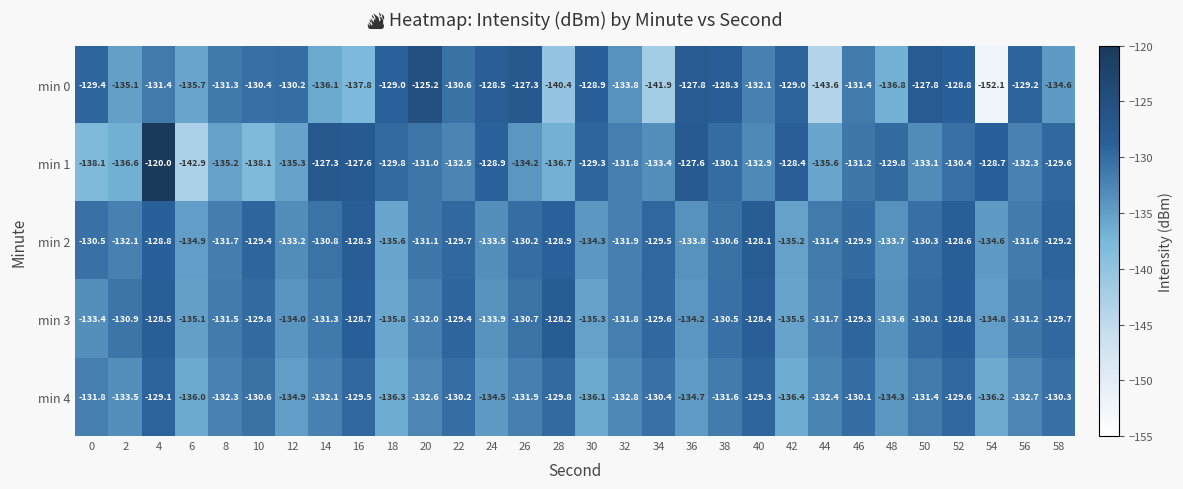

At which label does min 2 first exceed -130?

4